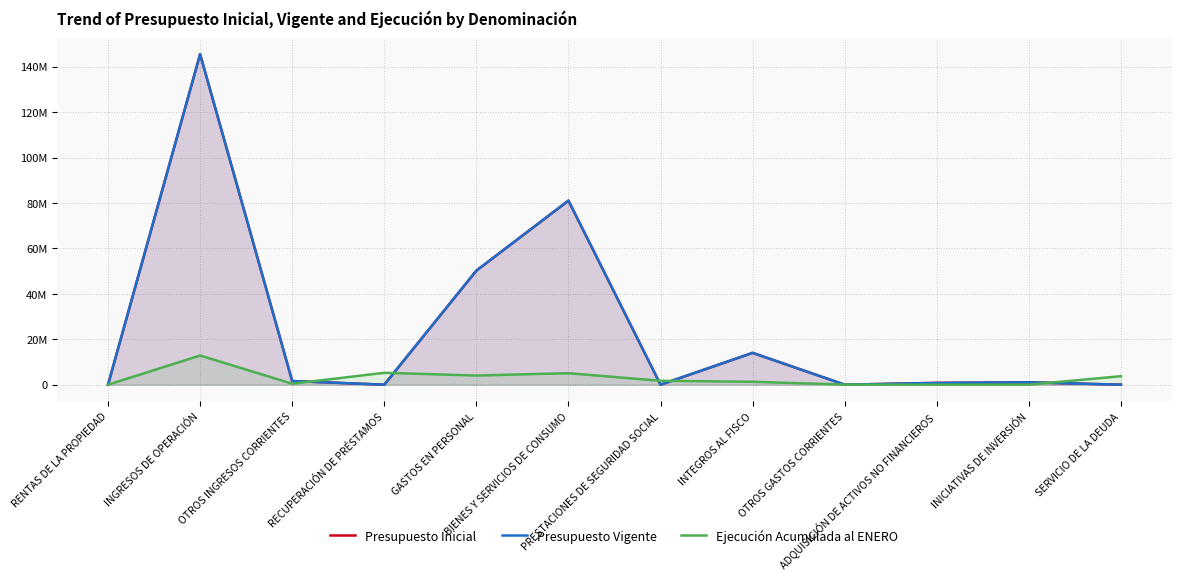

What is the maximum value shown in the chart?

145530252